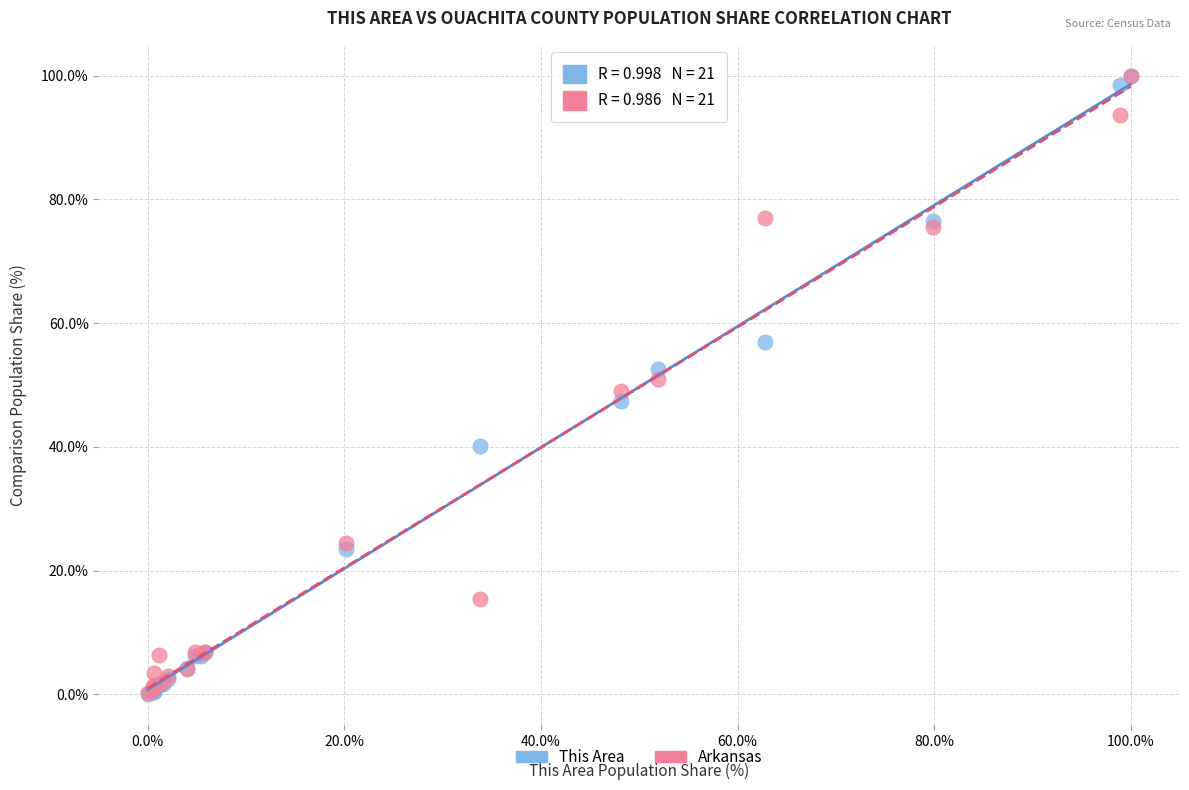

What are all the series names shown in the legend?

This Area, Arkansas